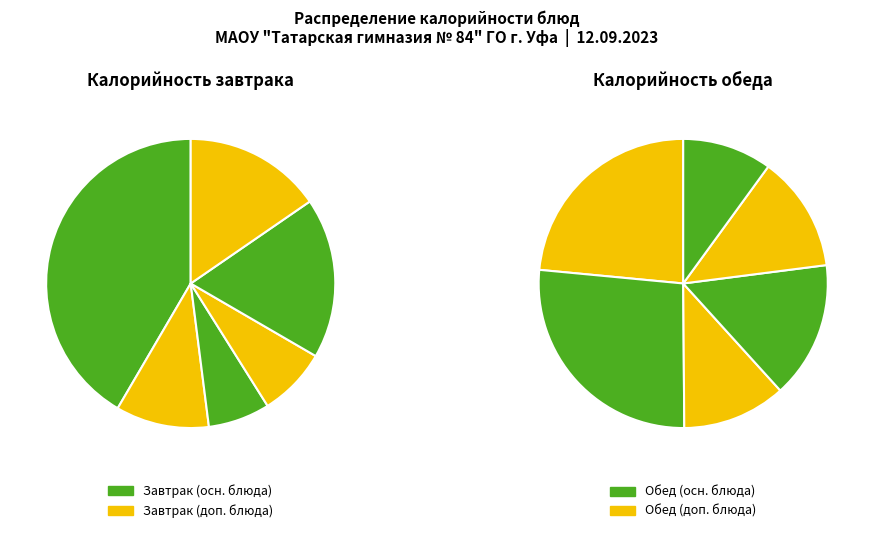

What is the difference between the highest and lowest values at 5?

1.5